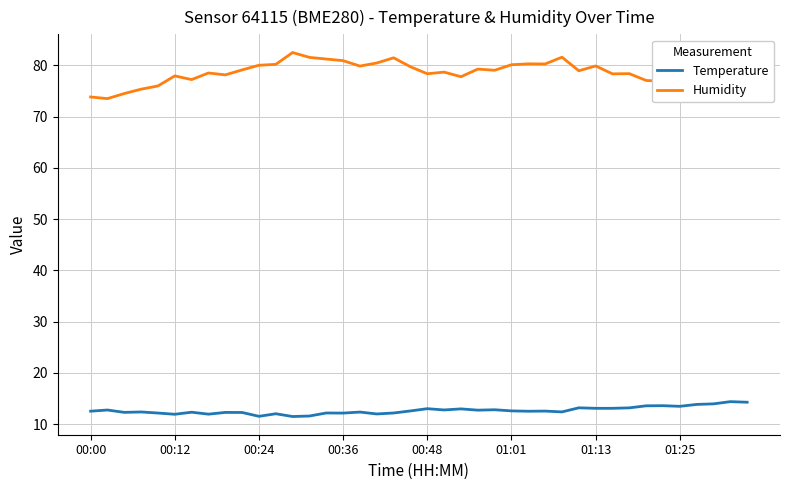

What is the highest value of the Temperature series?

14.4